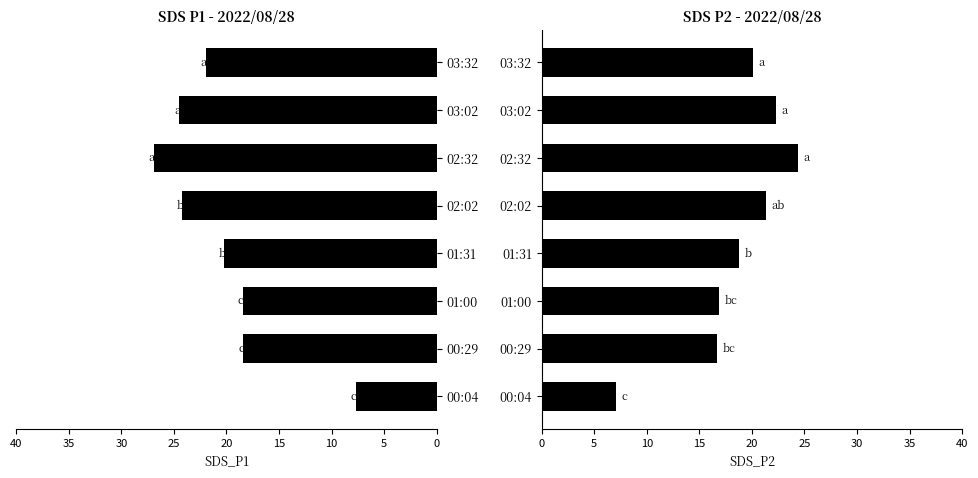

What is the smallest value displayed?

7.1